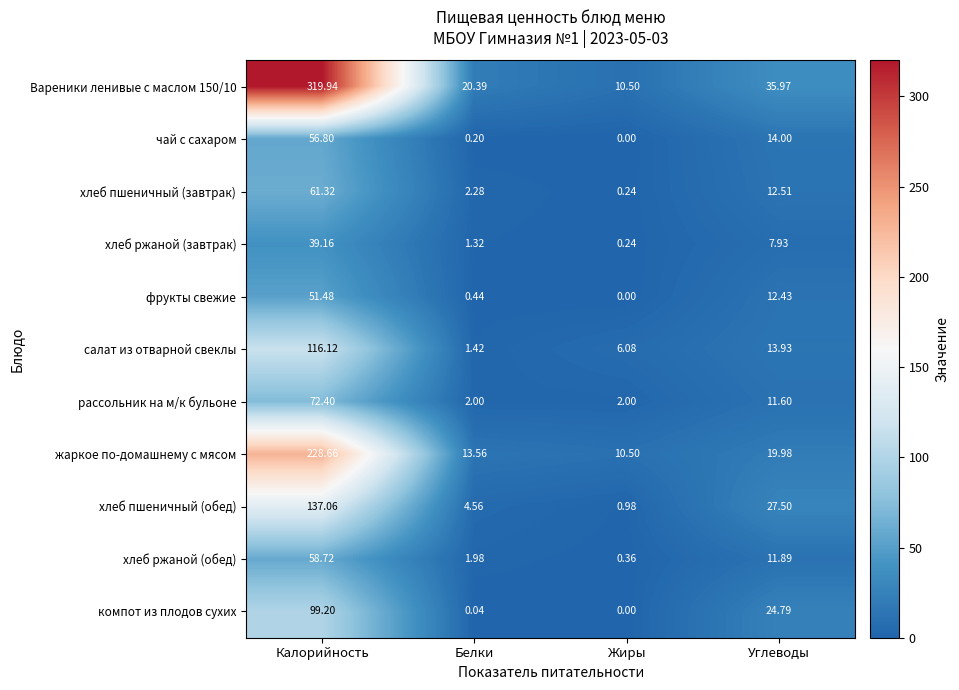

Count the number of categories in the chart.

4